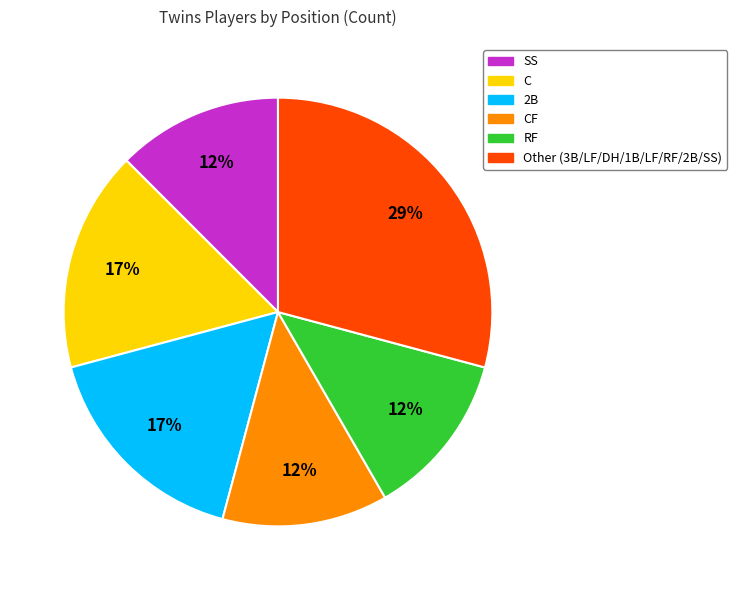

To the nearest percent, what is the difference between the largest and smallest slice percentages?

17%